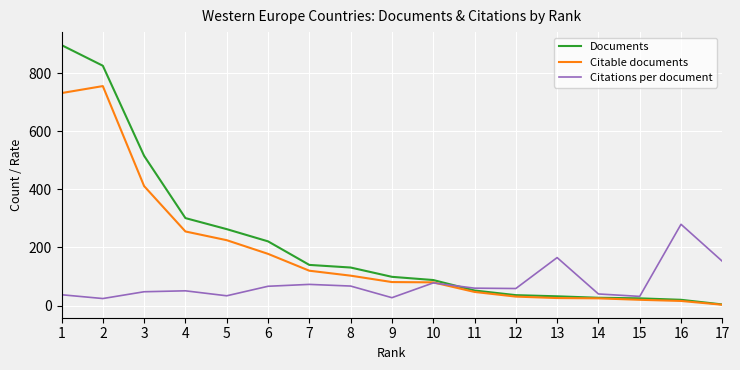

Rank the series by their maximum value, from highest to lowest.

Documents, Citable documents, Citations per document